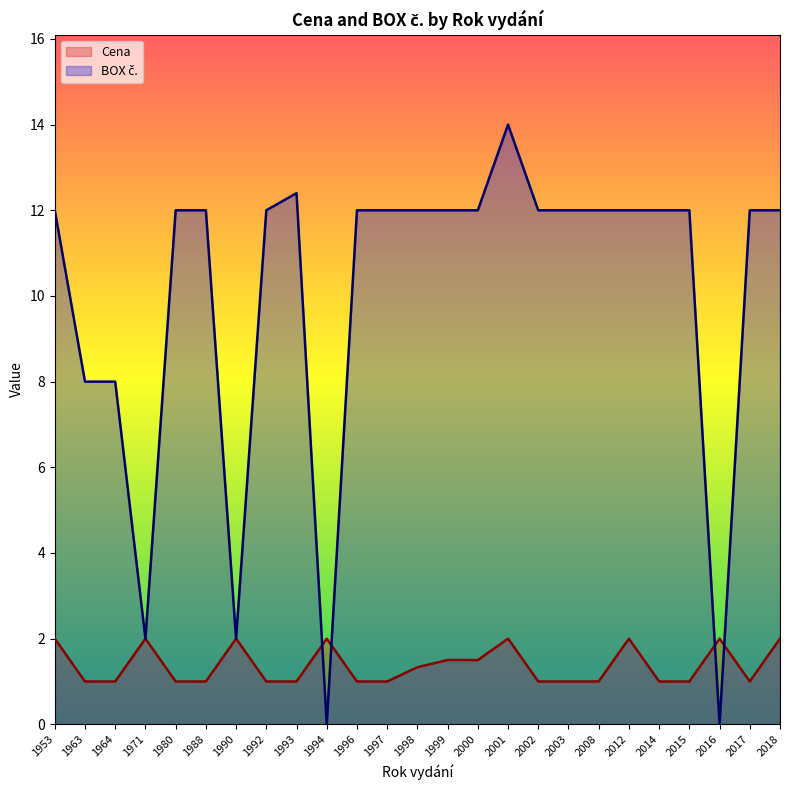

What is the total value across all series at 1990?

4.0